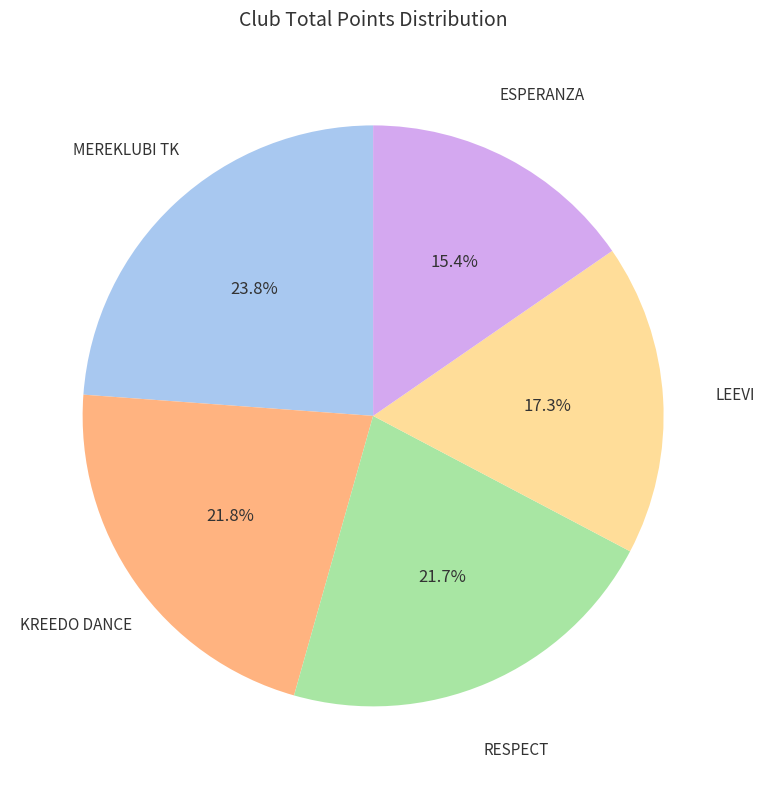

Does any single category account for the majority?

No